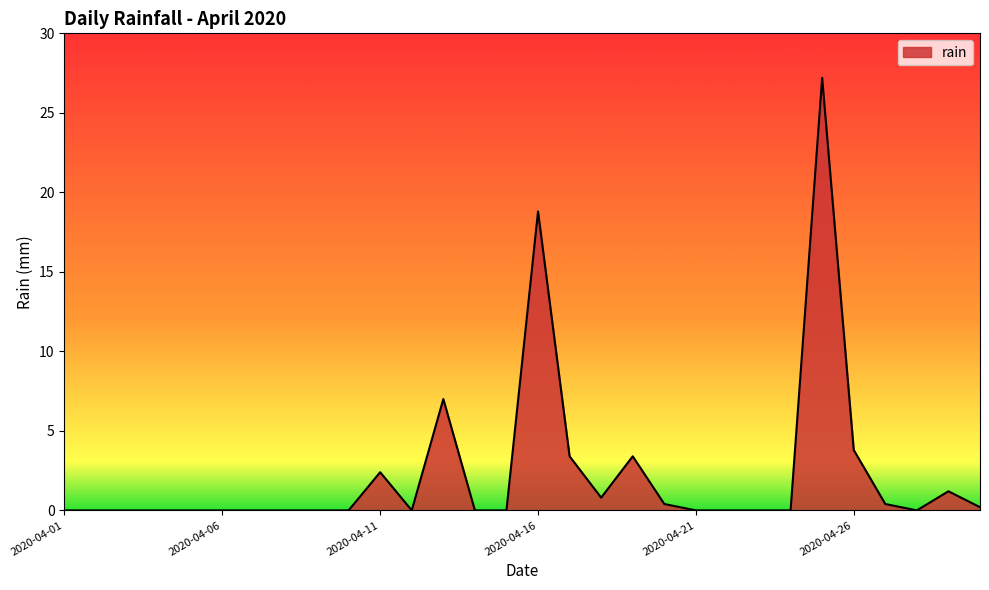

What is the difference between the maximum and minimum values?

27.2